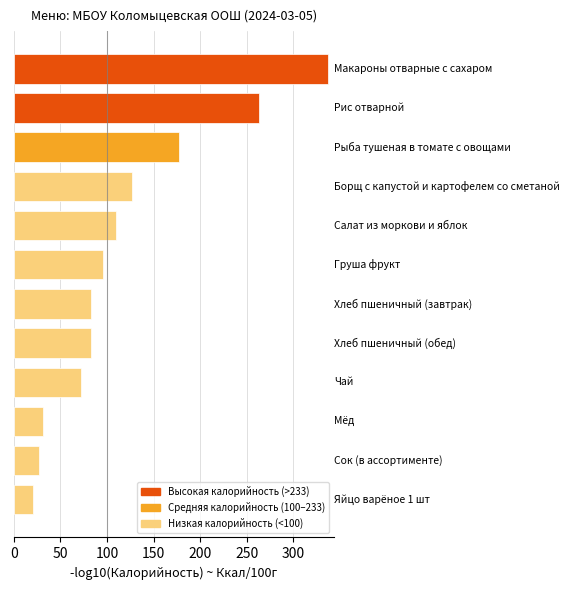

Reading bottom to top, list all the values displayed in this chart.

20.8	26.8	30.8	72.0	82.5	82.5	96.0	109.6	127.1	177.1	263.4	337.2